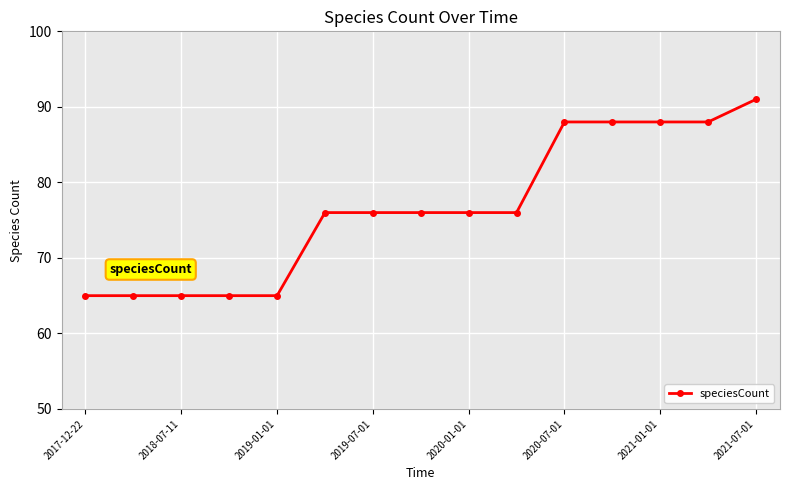

What is the maximum value shown in the chart?

91